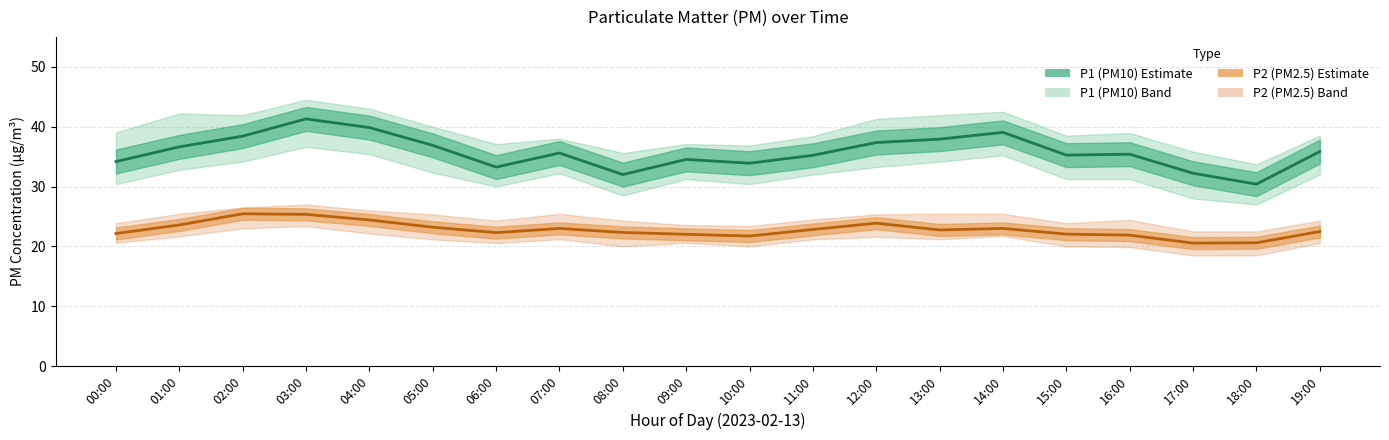

Reading right to left, extract all data points from this chart.

P1: 19:00=35.9	18:00=30.4	17:00=32.2	16:00=35.4	15:00=35.2	14:00=39.0	13:00=37.9	12:00=37.4	11:00=35.2	10:00=33.9	09:00=34.5	08:00=32.0	07:00=35.6	06:00=33.2	05:00=36.9	04:00=39.9	03:00=41.3	02:00=38.4	01:00=36.6	00:00=34.2
P2: 19:00=22.5	18:00=20.6	17:00=20.6	16:00=21.9	15:00=22.1	14:00=23.0	13:00=22.8	12:00=23.9	11:00=22.8	10:00=21.7	09:00=22.0	08:00=22.3	07:00=23.0	06:00=22.3	05:00=23.2	04:00=24.4	03:00=25.4	02:00=25.4	01:00=23.6	00:00=22.1
P1_upper: 19:00=38.5	18:00=33.7	17:00=35.8	16:00=39.0	15:00=38.5	14:00=42.5	13:00=41.9	12:00=41.3	11:00=38.4	10:00=36.9	09:00=37.1	08:00=35.6	07:00=38.0	06:00=37.1	05:00=40.0	04:00=43.0	03:00=44.5	02:00=41.9	01:00=42.2	00:00=39.0
P1_lower: 19:00=32.0	18:00=27.0	17:00=28.0	16:00=31.2	15:00=31.2	14:00=35.2	13:00=34.1	12:00=33.2	11:00=32.0	10:00=30.4	09:00=31.2	08:00=28.5	07:00=32.2	06:00=30.0	05:00=32.3	04:00=35.4	03:00=36.6	02:00=34.2	01:00=32.8	00:00=30.4
P2_upper: 19:00=24.3	18:00=22.5	17:00=22.5	16:00=24.4	15:00=23.9	14:00=25.4	13:00=25.4	12:00=25.4	11:00=24.5	10:00=23.4	09:00=23.6	08:00=24.3	07:00=25.4	06:00=24.3	05:00=25.4	04:00=26.0	03:00=27.0	02:00=26.5	01:00=25.4	00:00=23.9
P2_lower: 19:00=20.6	18:00=18.5	17:00=18.5	16:00=19.9	15:00=20.0	14:00=21.8	13:00=21.2	12:00=21.6	11:00=21.2	10:00=20.0	09:00=20.6	08:00=20.0	07:00=21.2	06:00=20.6	05:00=21.2	04:00=22.1	03:00=23.4	02:00=23.0	01:00=21.7	00:00=20.6